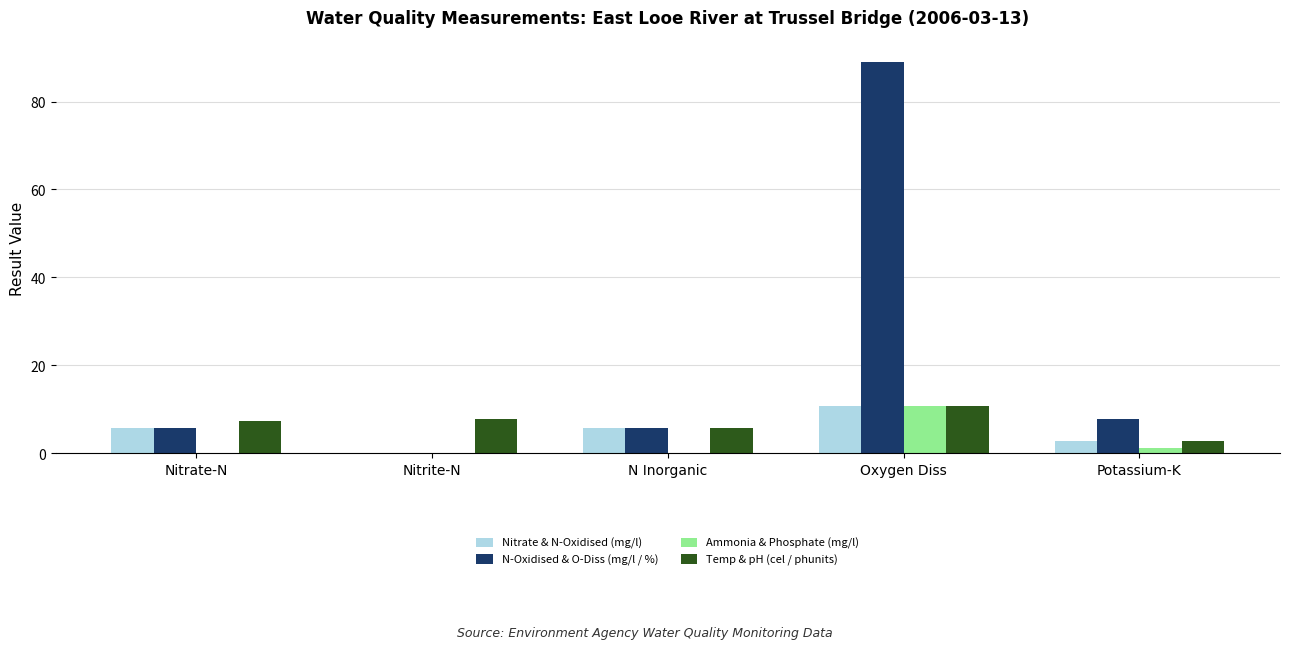

What is the maximum value shown in the chart?

89.0